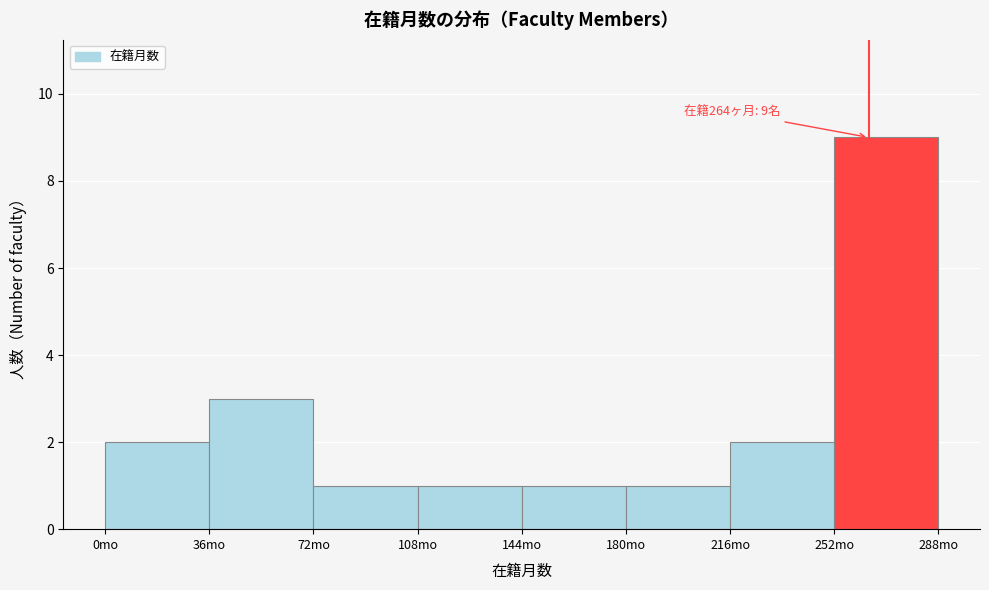

Over which range of the x-axis is the bar tallest?

252 to 288